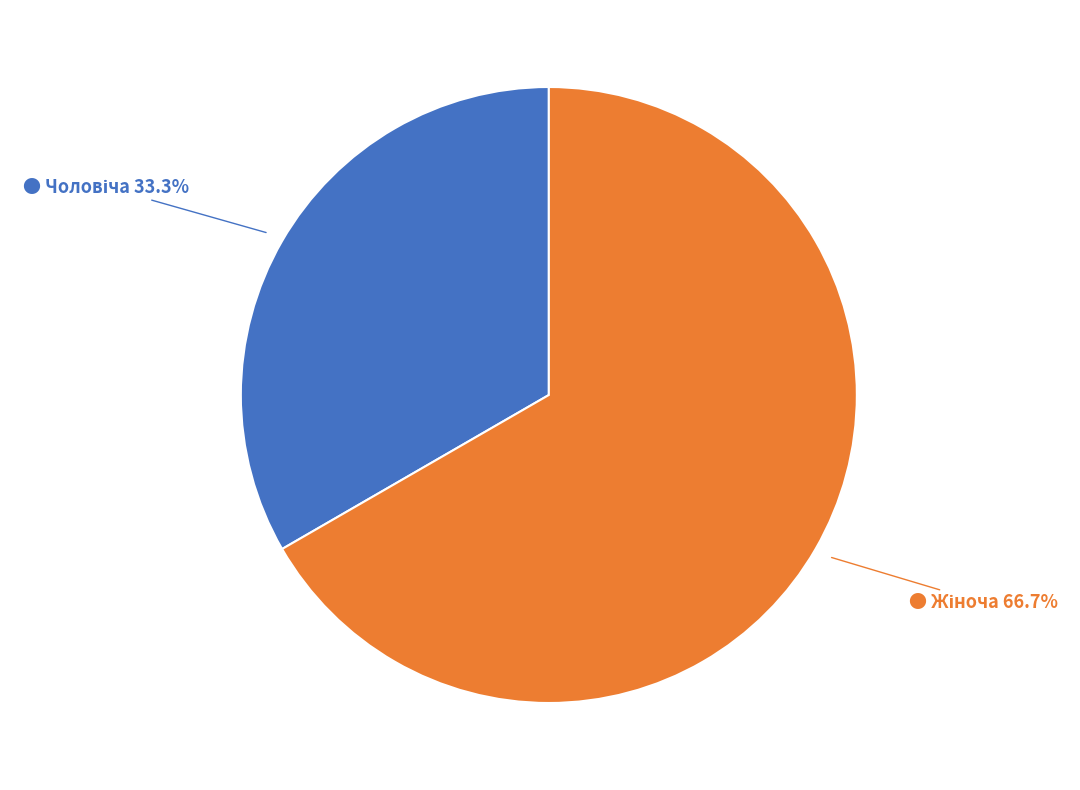

How many segments does this pie chart have?

2